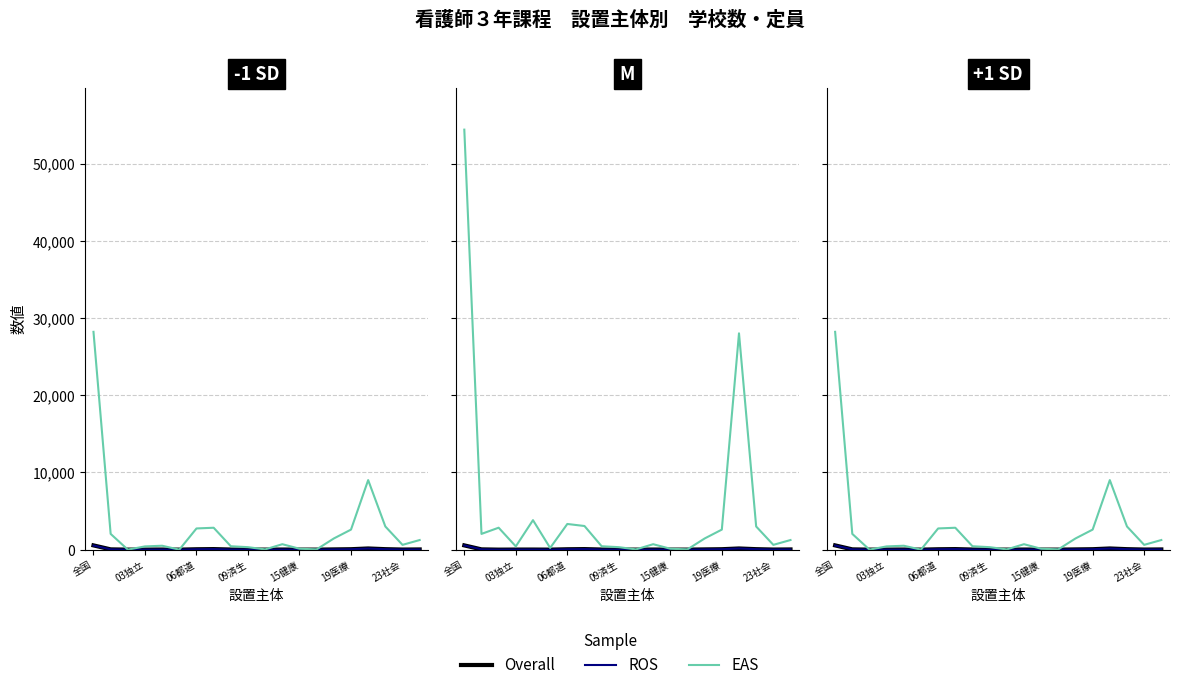

At which category is the sum across all series the highest?

全国